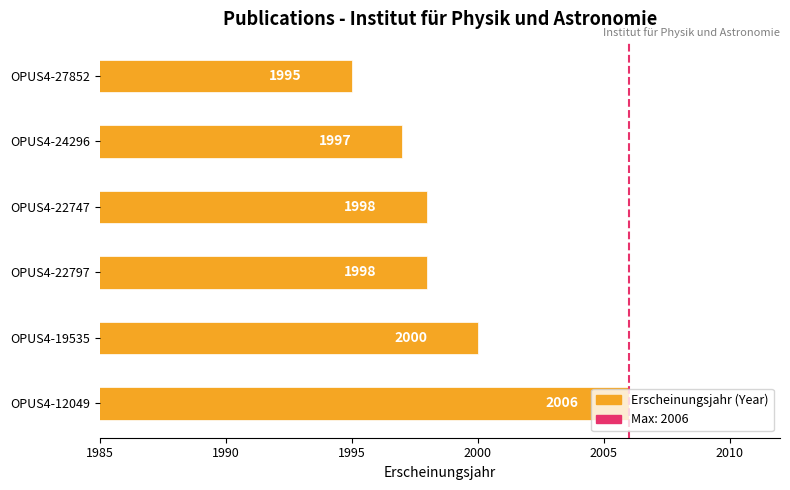

Which category has the highest value across all series?

OPUS4-12049